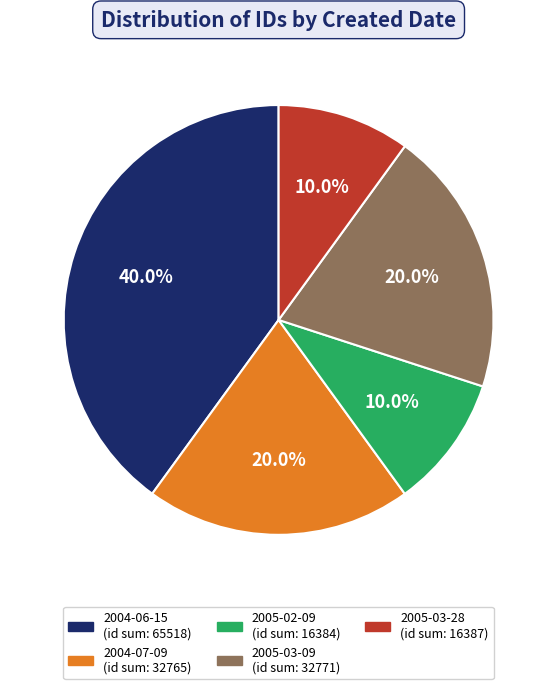

Is there any slice that represents more than half of the pie?

No